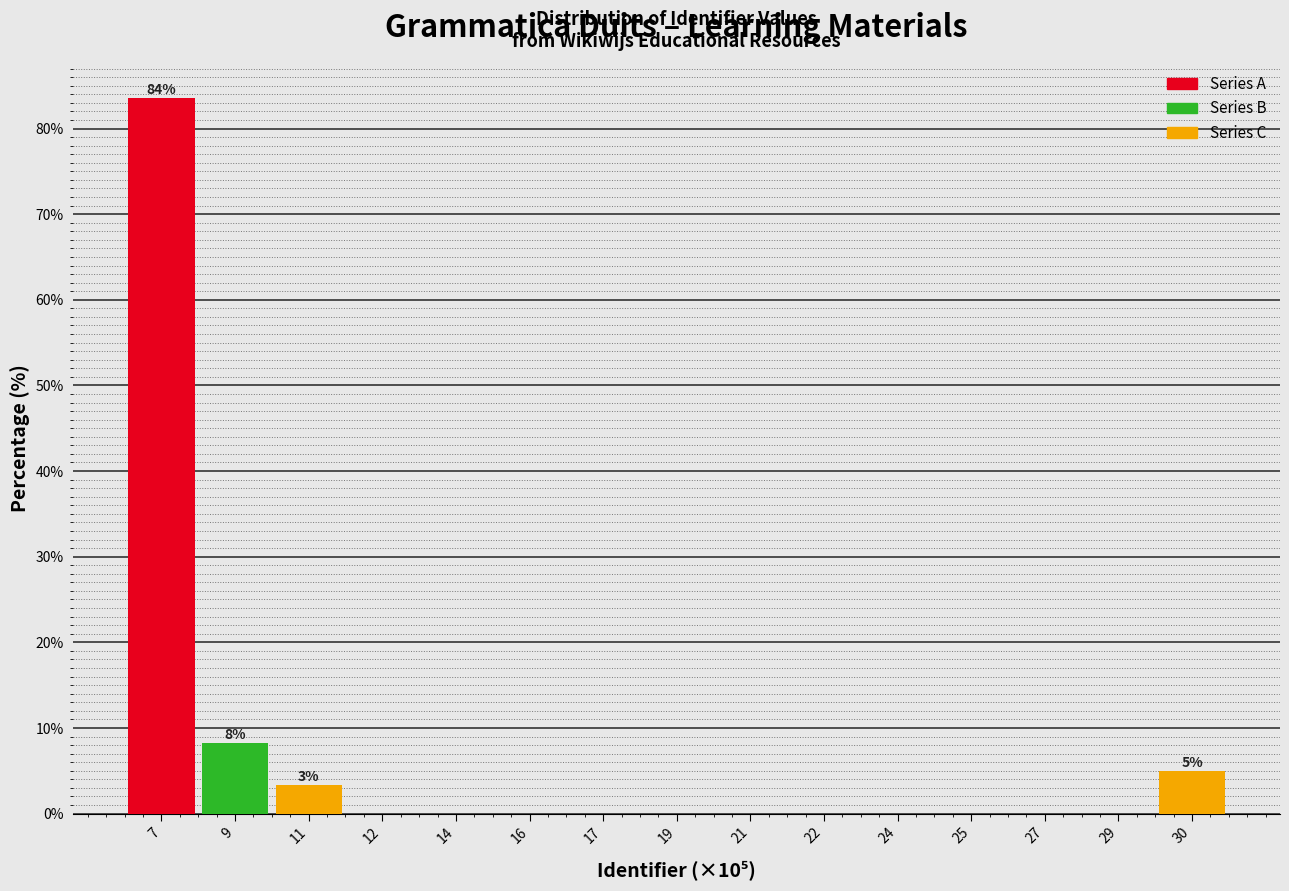

Reading right to left, transcribe all the data shown in this chart.

30=4.9	29=0.0	27=0.0	25=0.0	24=0.0	22=0.0	21=0.0	19=0.0	17=0.0	16=0.0	14=0.0	12=0.0	11=3.3	9=8.2	7=83.6